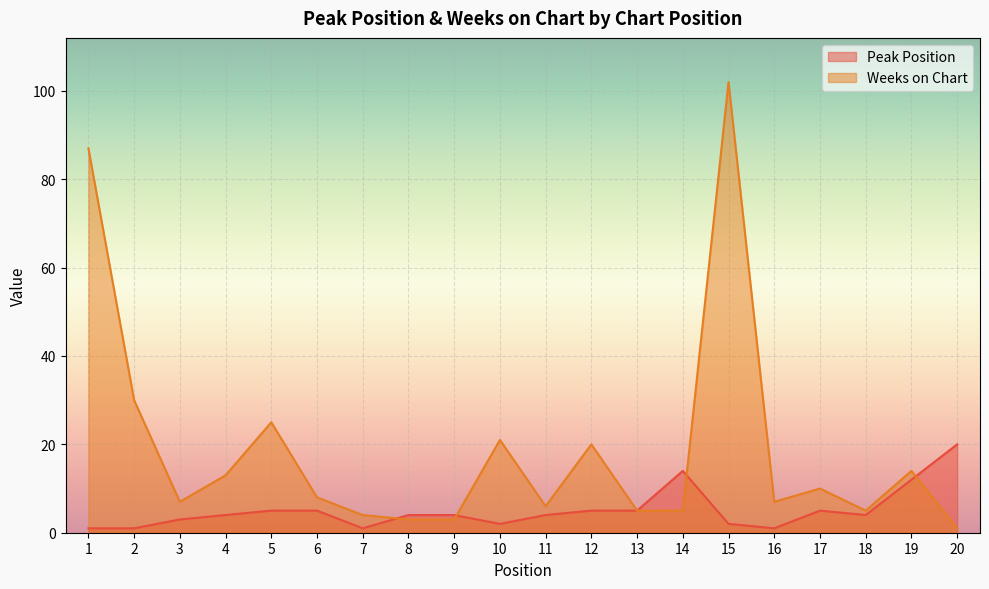

True or false: Weeks on Chart has more than 1 points higher than both neighbors.

True